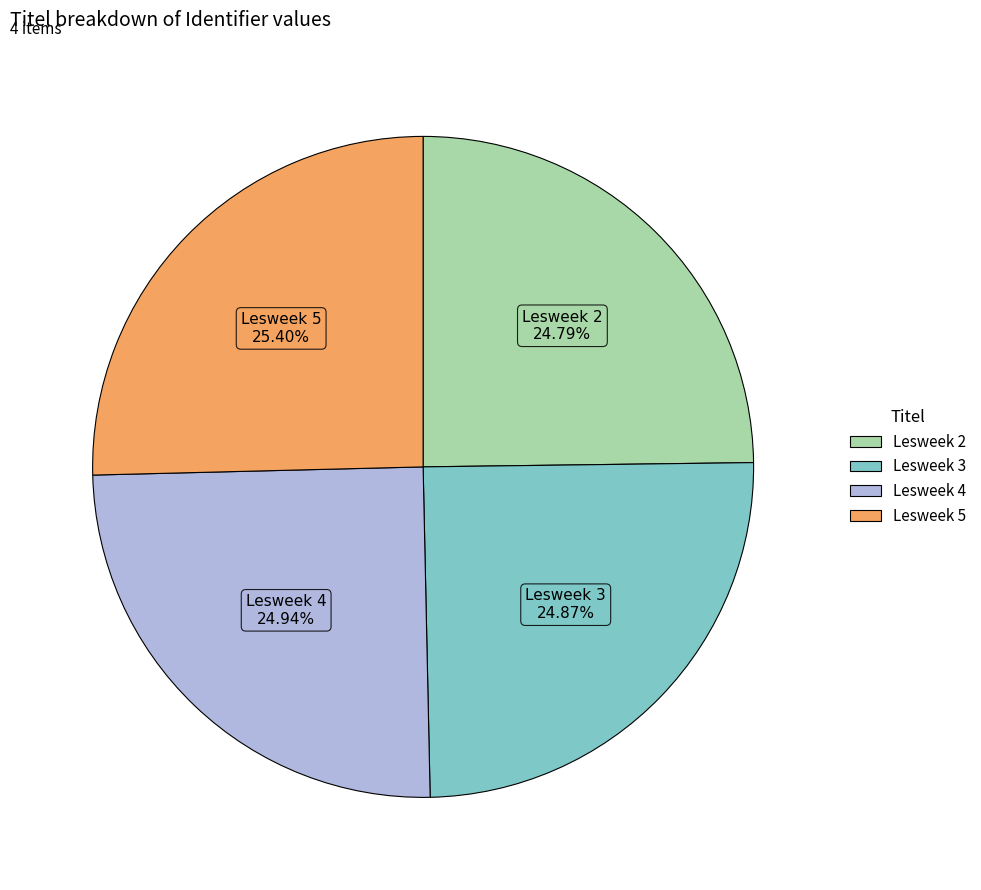

Does any single category account for the majority?

No